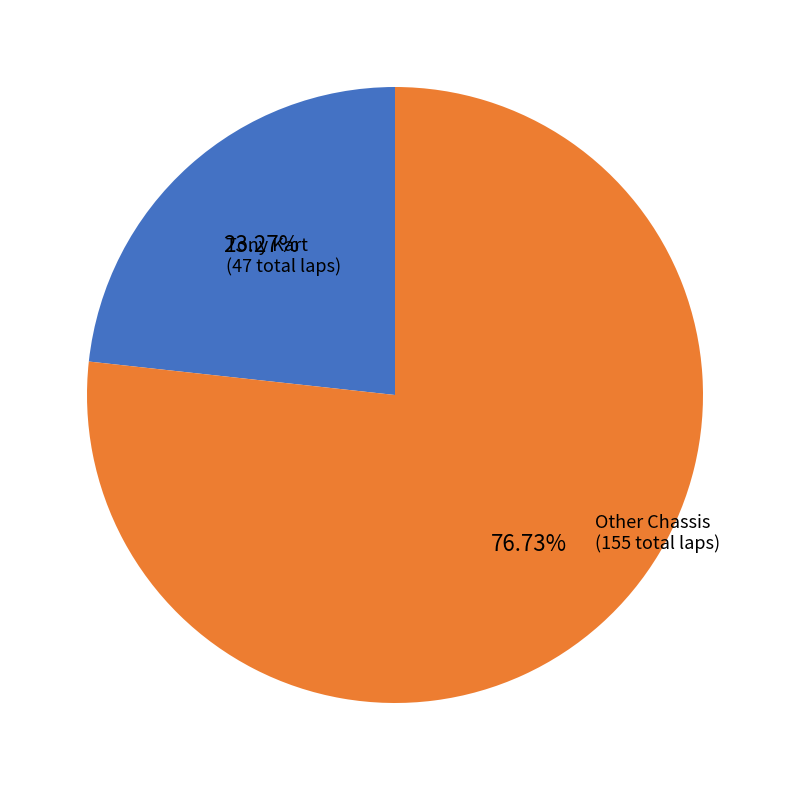

Does any single category account for the majority?

Yes